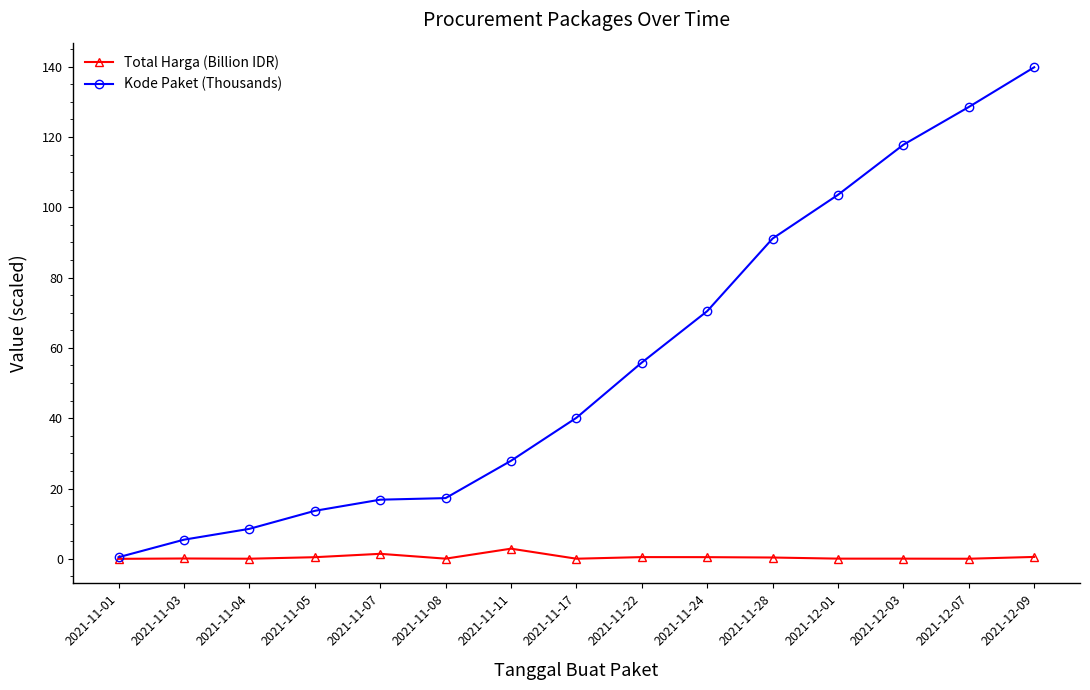

What is the maximum value shown in the chart?

139.8